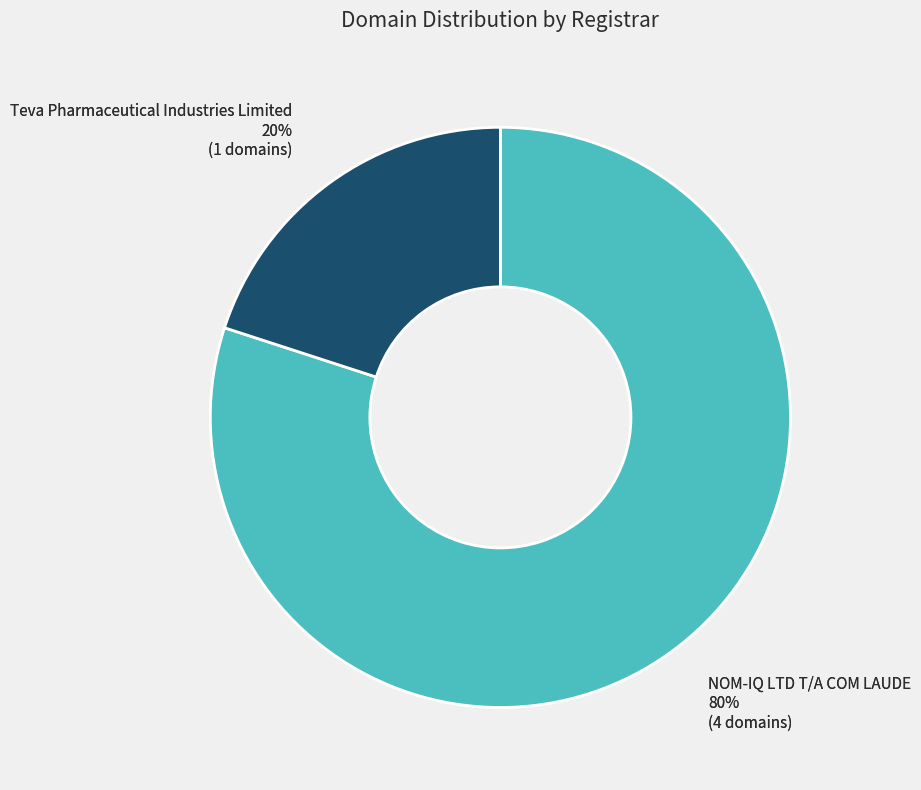

To the nearest percent, what is the average slice percentage?

50%